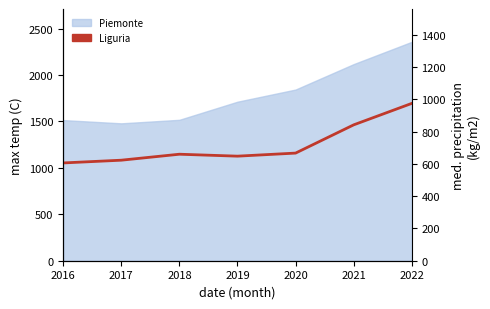

What is the minimum value shown in the chart?

606